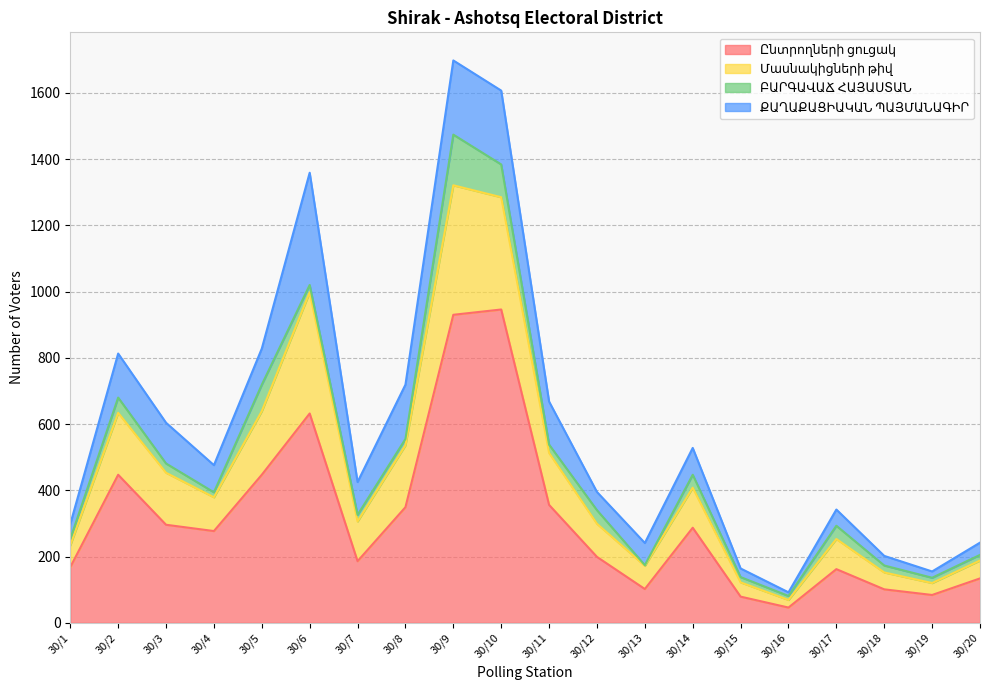

At which label does Մասնակիցների թիվ reach its minimum?

30/16